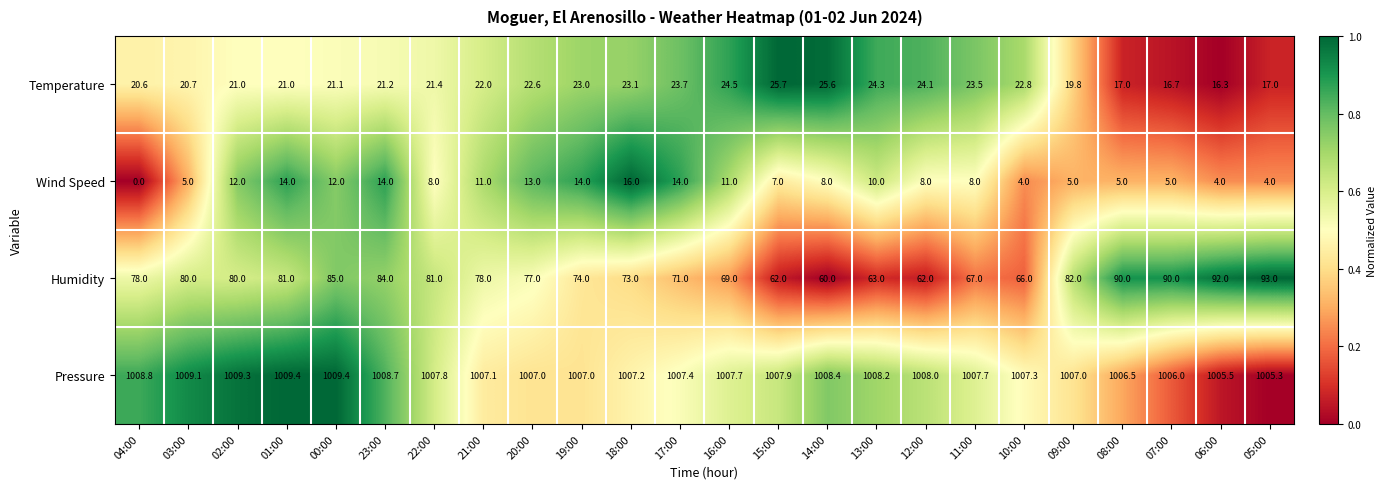

What is the difference between the Temperature values at 21:00 and 15:00?

3.7